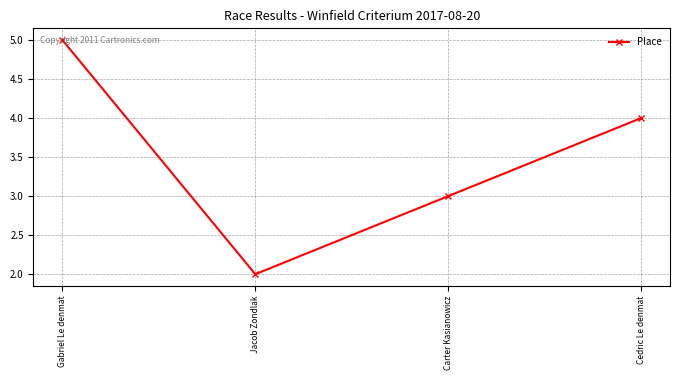

How many lines are shown in the chart?

1